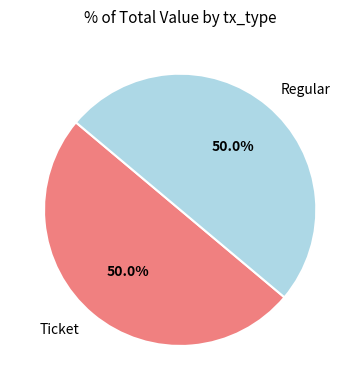

Combined, do Regular and Ticket account for over 50%?

Yes